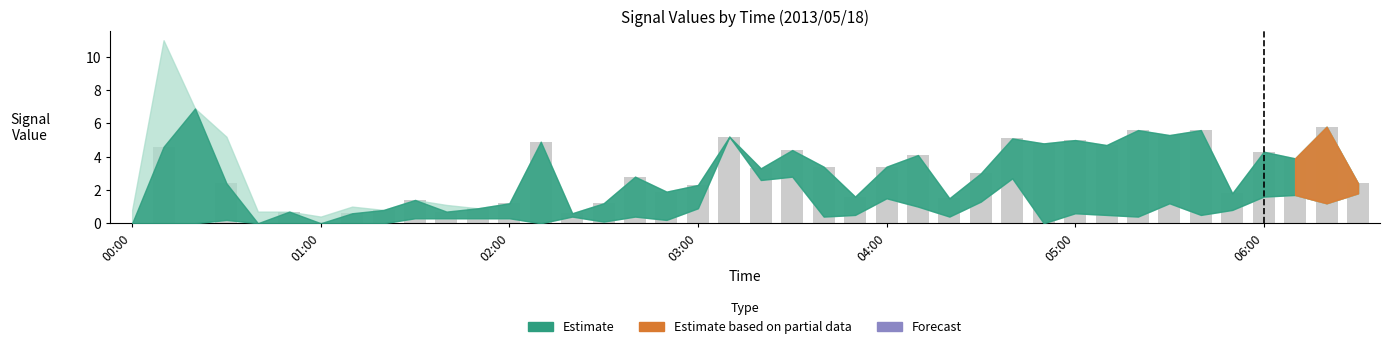

What is the maximum value shown in the chart?

5.8